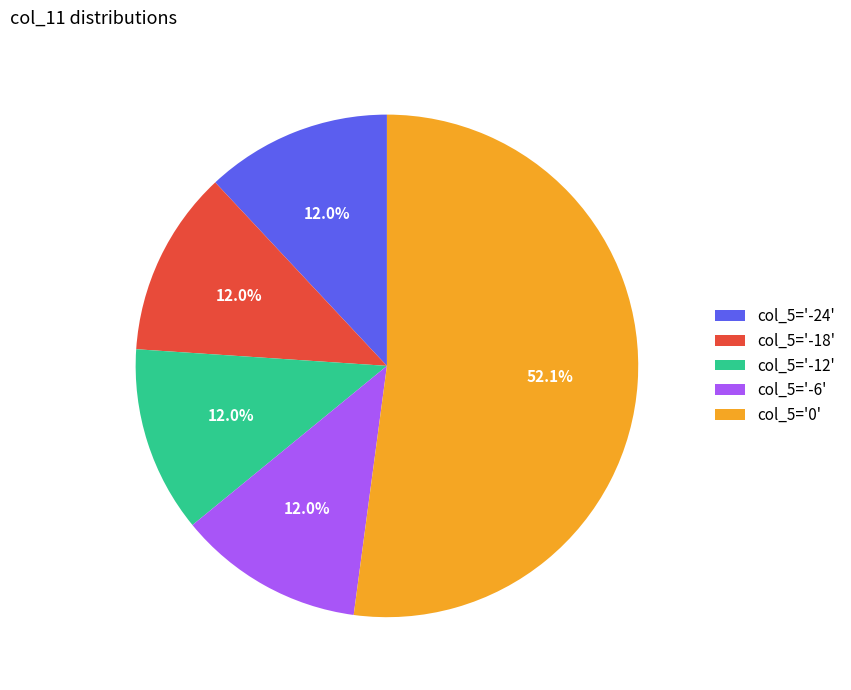

Between col_5='-12' and col_5='0', which is larger?

col_5='0'